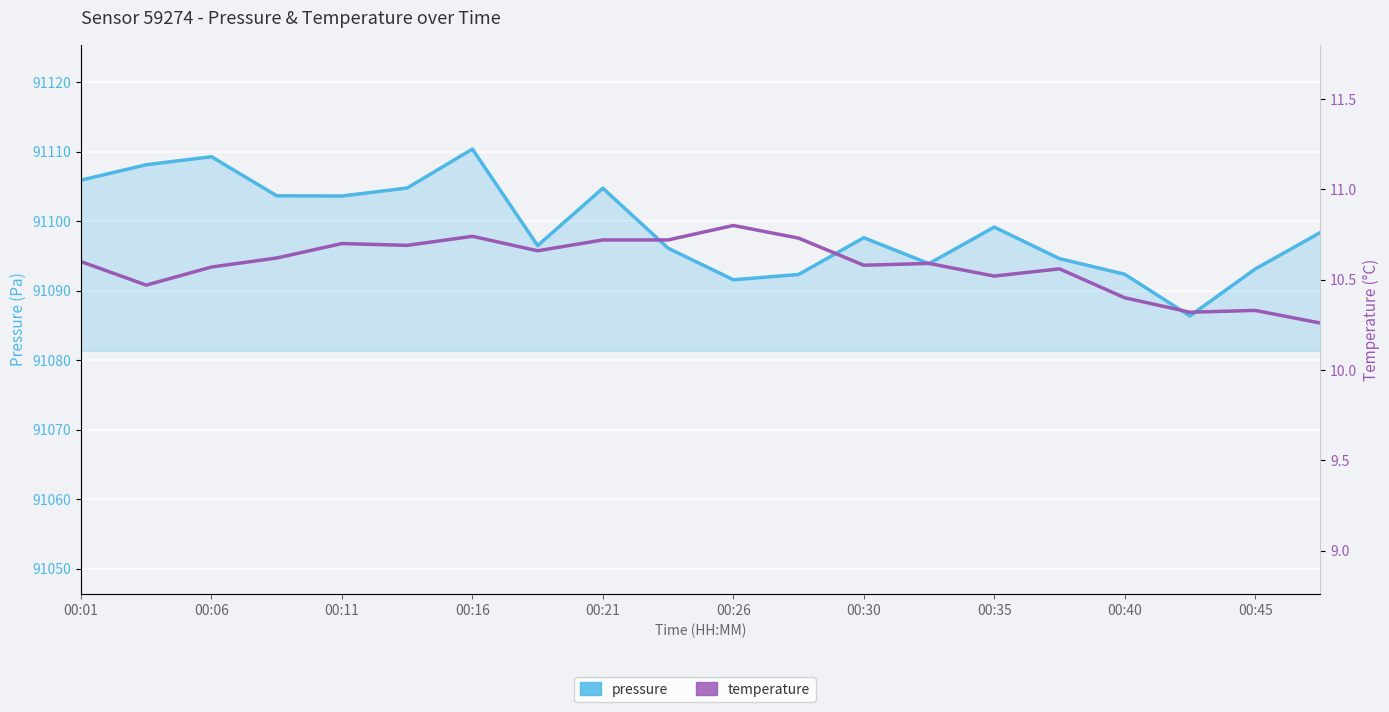

What is the difference between the maximum and minimum values in the temperature series?

0.5